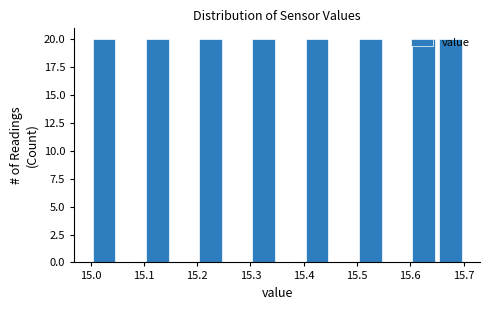

Reading left to right, transcribe this chart: for each bar, give the range it covers on the x-axis and its height. The values are not printed on the chart, so give them approximately, as read against the axis.

15.00 to 15.05: 20
15.05 to 15.10: 0
15.10 to 15.15: 20
15.15 to 15.20: 0
15.20 to 15.25: 20
15.25 to 15.30: 0
15.30 to 15.35: 20
15.35 to 15.40: 0
15.40 to 15.45: 20
15.45 to 15.50: 0
15.50 to 15.55: 20
15.55 to 15.60: 0
15.60 to 15.65: 20
15.65 to 15.70: 20